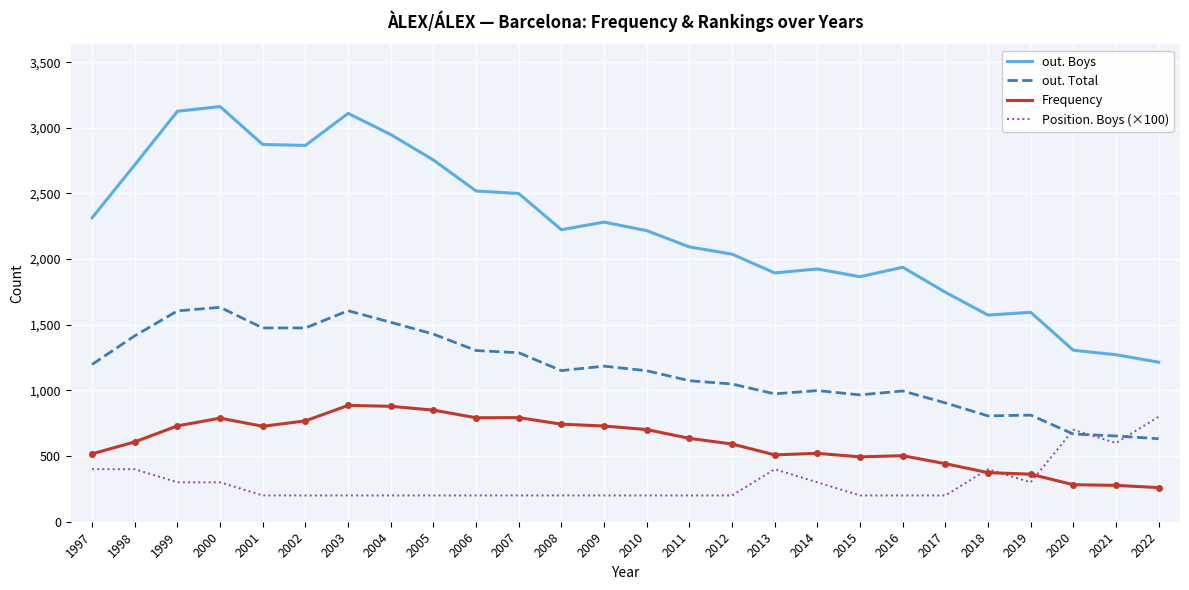

What is the maximum value shown in the chart?

3162